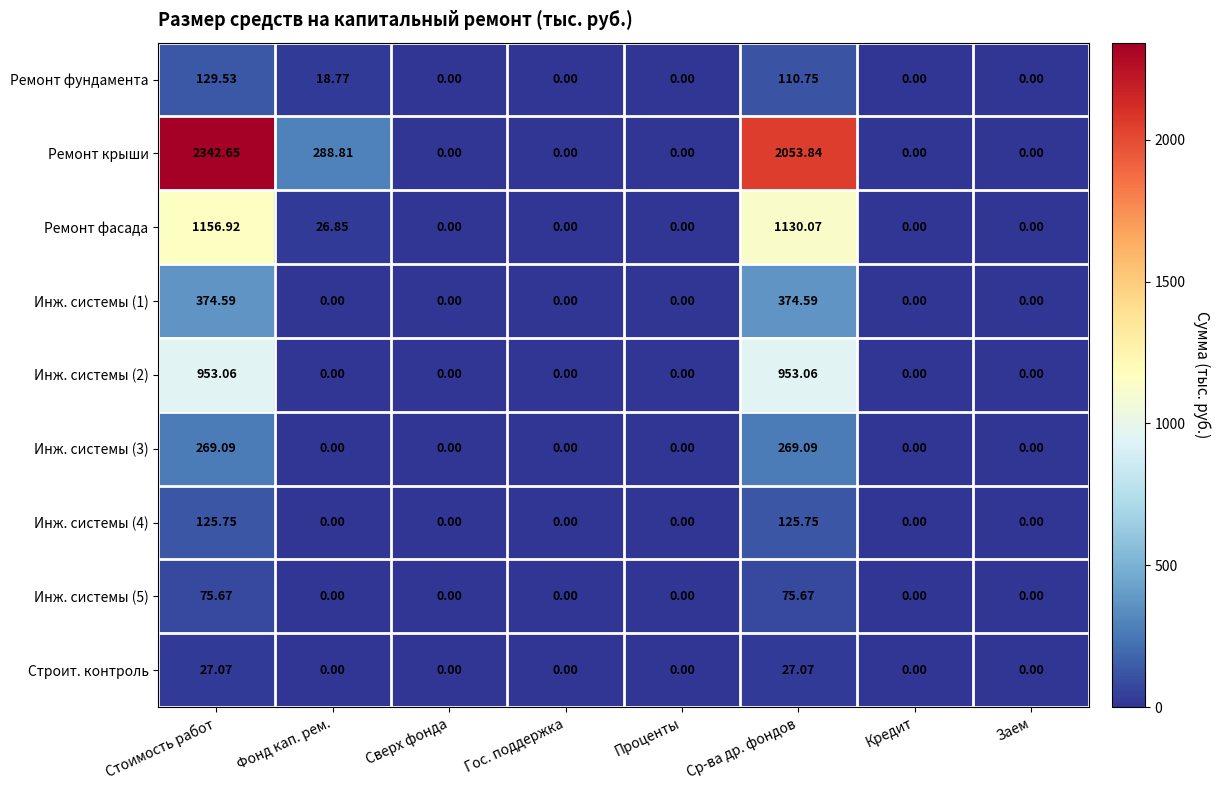

Which series has the widest spread of values?

Ремонт крыши